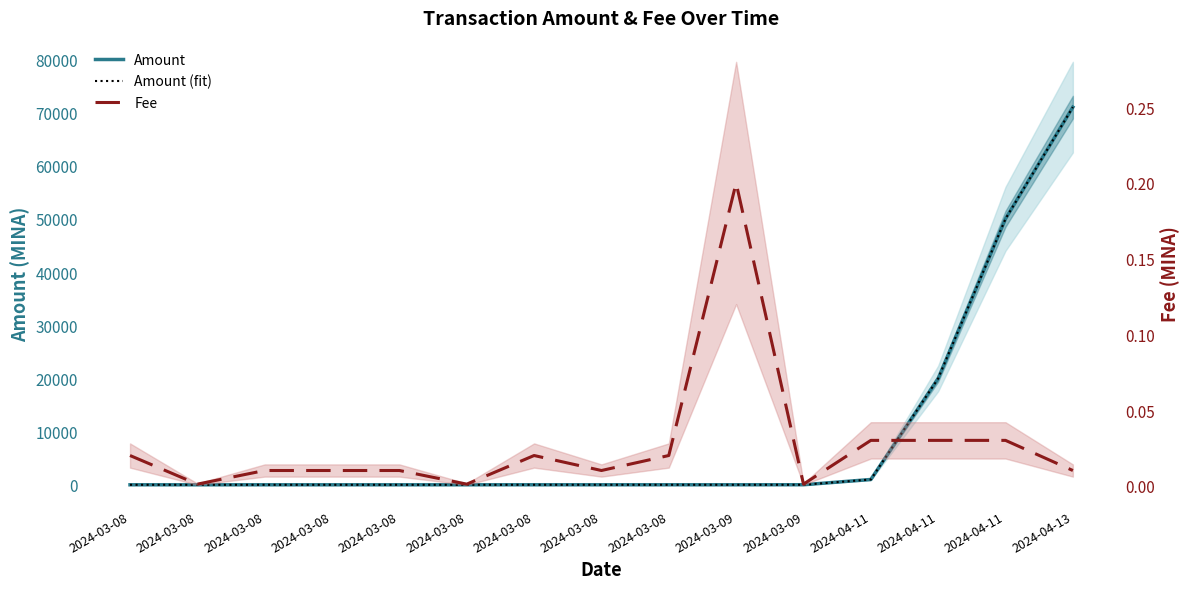

True or false: Amount (fit) has a value of 5.6 at 2024-03-09.

False